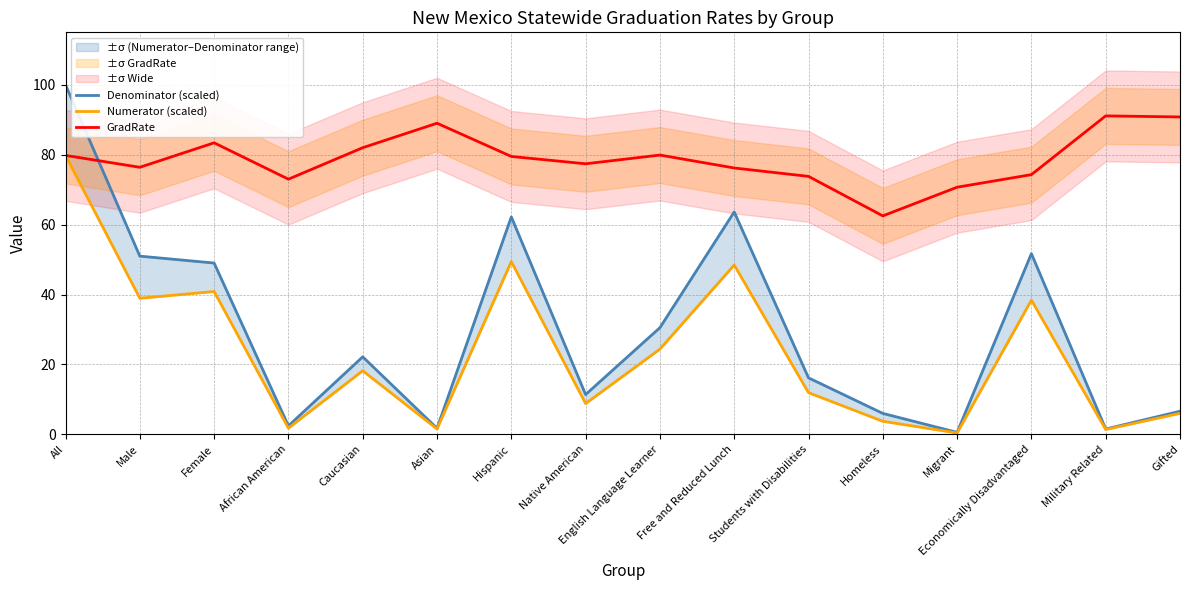

Is it true that Denominator (scaled) equals 2.4 at African American?

True